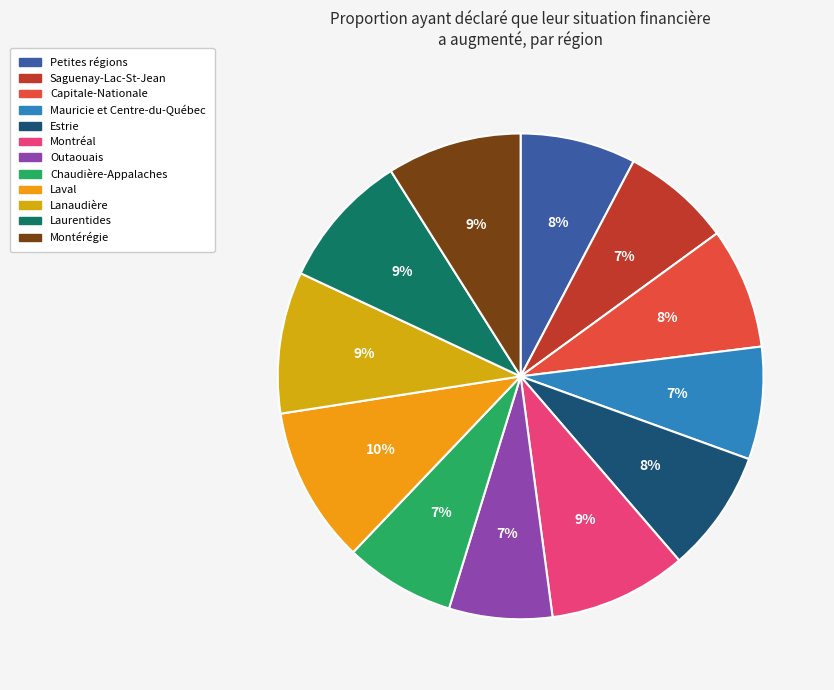

Rank the categories by value from lowest to highest.

Outaouais, Saguenay-Lac-St-Jean, Chaudière-Appalaches, Mauricie et Centre-du-Québec, Petites régions, Capitale-Nationale, Estrie, Montérégie, Laurentides, Montréal, Lanaudière, Laval